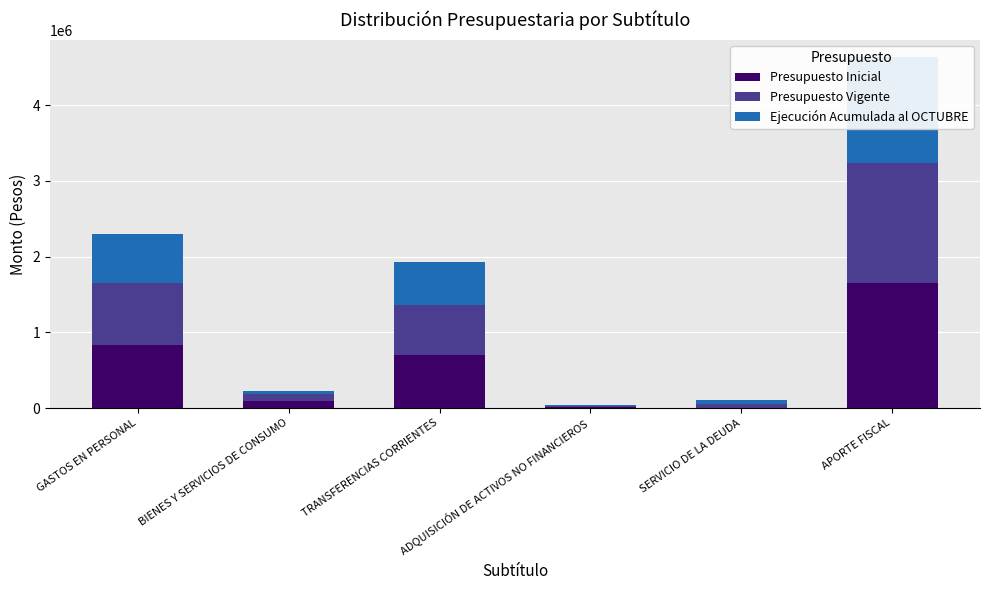

What is the difference between the second highest and second lowest values in the Presupuesto Vigente series?

766695